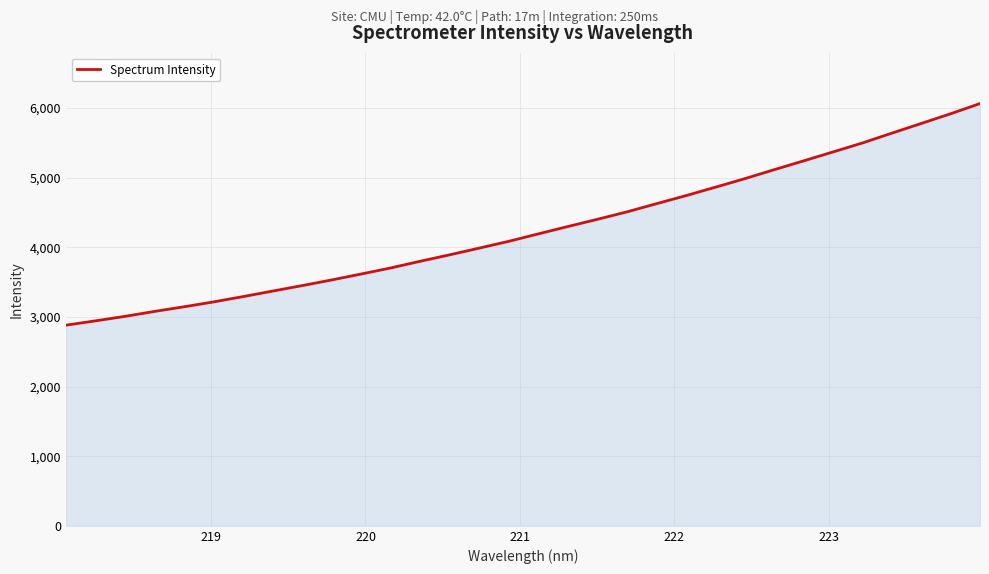

What is the greatest value displayed?

6062.9